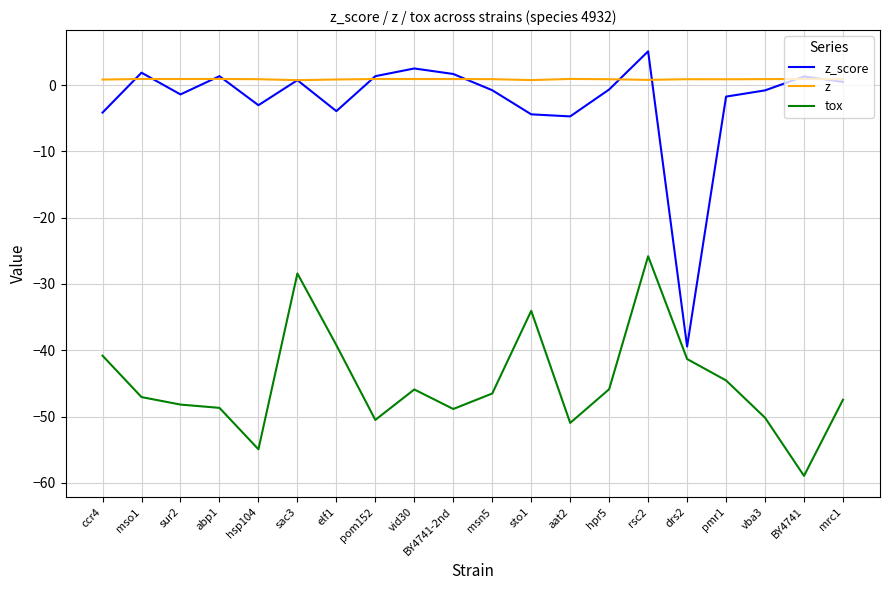

Which series has the largest range (max minus min)?

z_score